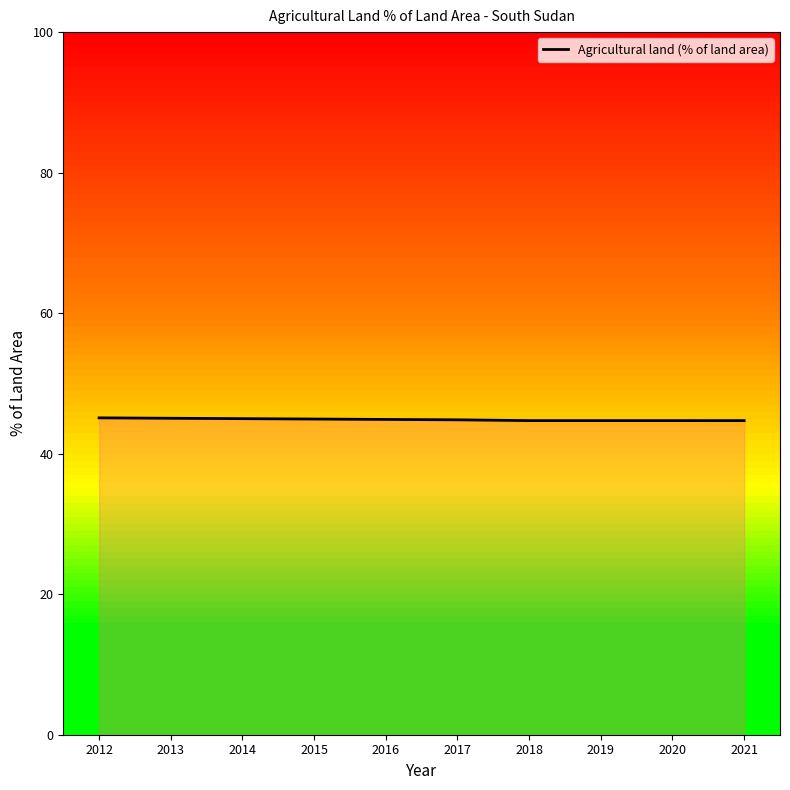

How many lines are shown in the chart?

1